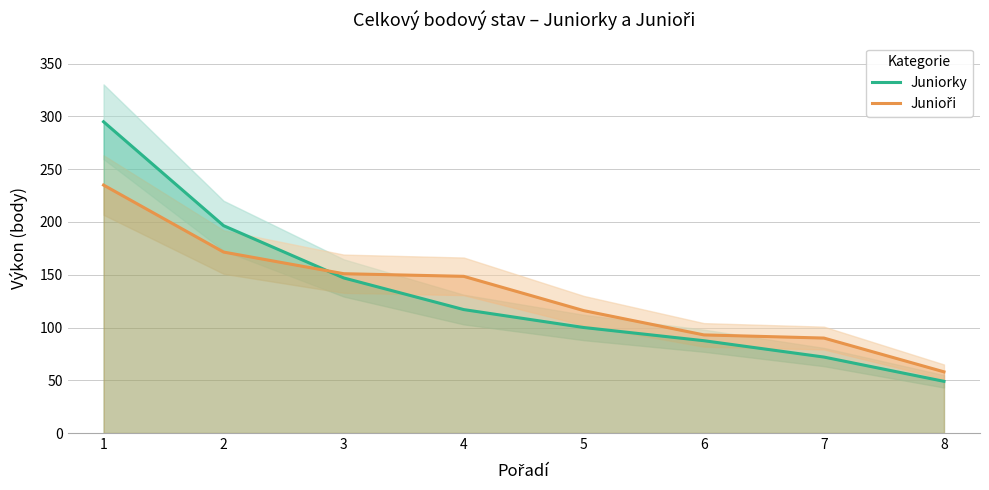

What is the difference between the second highest and minimum values in the Junioři series?

113.5